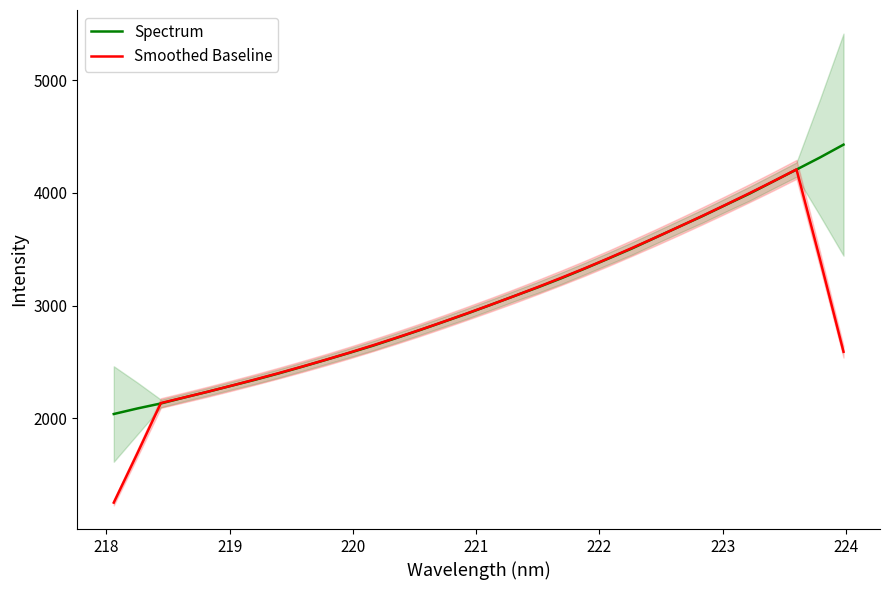

What is the lowest value of the Smoothed Baseline series?

1251.3